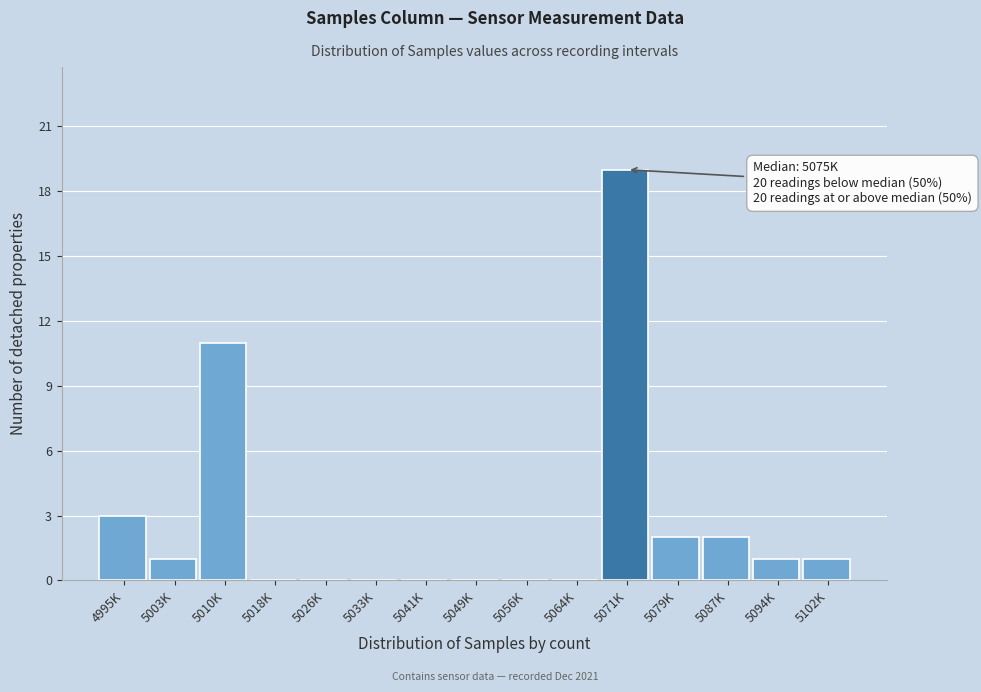

Reading right to left, what are all the values shown in this chart?

5102K=1	5094K=1	5087K=2	5079K=2	5071K=19	5064K=0	5056K=0	5049K=0	5041K=0	5033K=0	5026K=0	5018K=0	5010K=11	5003K=1	4995K=3